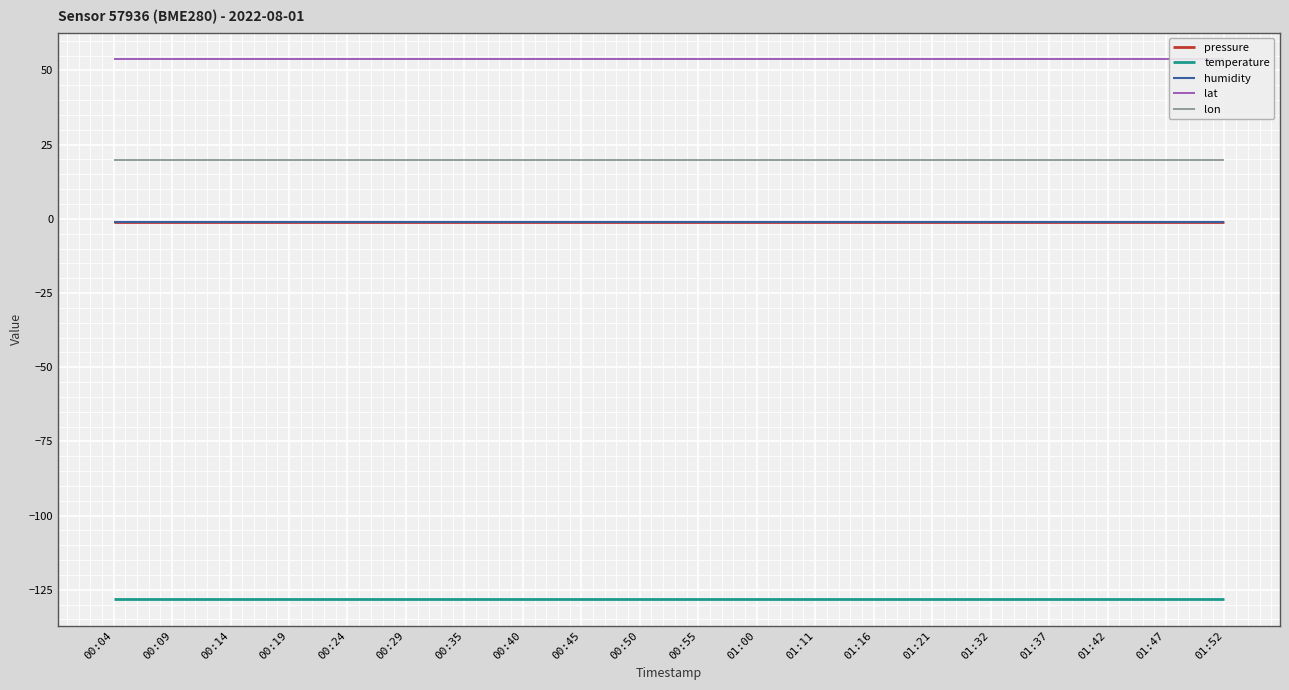

How many lines are shown in the chart?

5